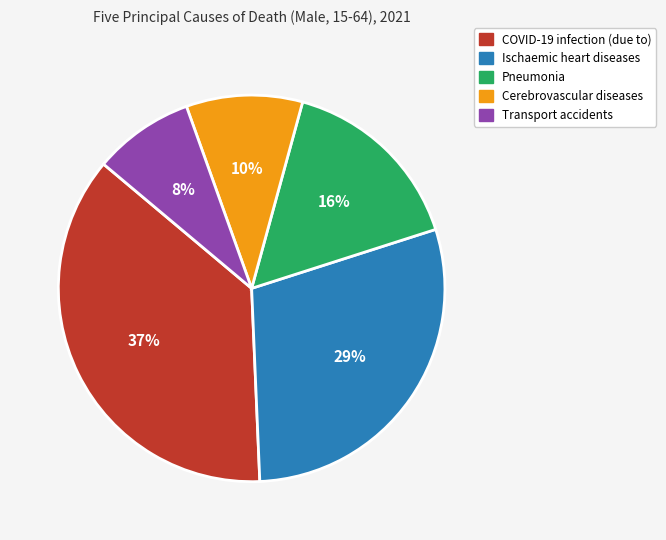

To the nearest percent, what is the combined percentage of Cerebrovascular diseases and COVID-19 infection (due to)?

47%